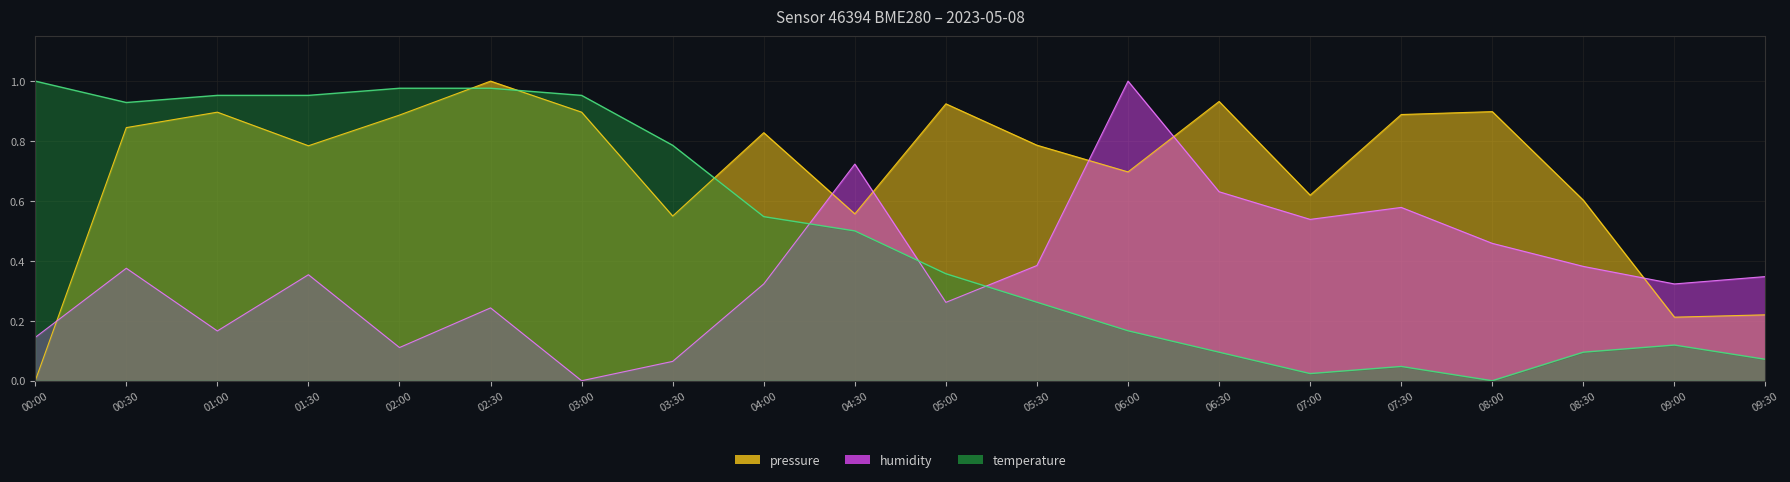

What is the difference between the highest and lowest values at 01:00?

0.8